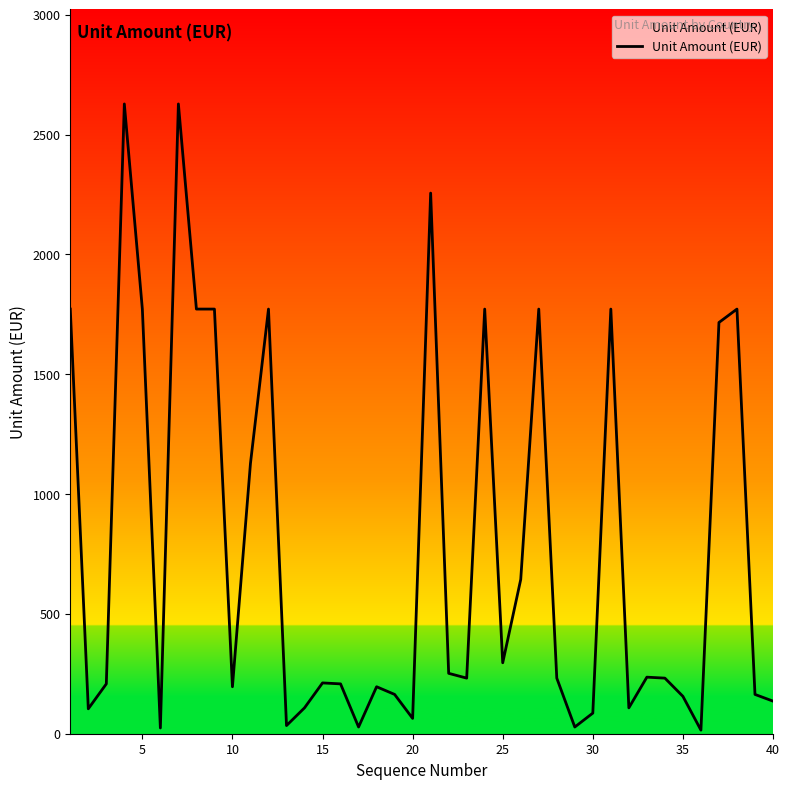

What is the average value?

767